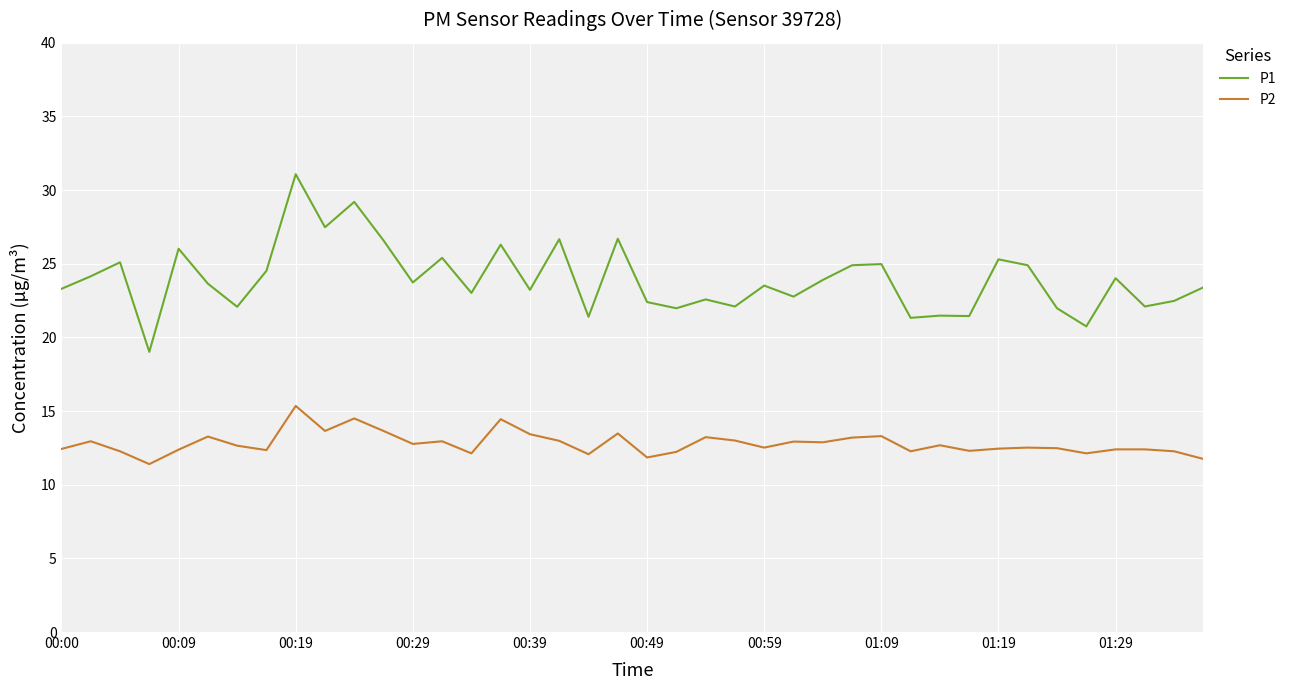

Is this an area chart (filled region under the line)?

No